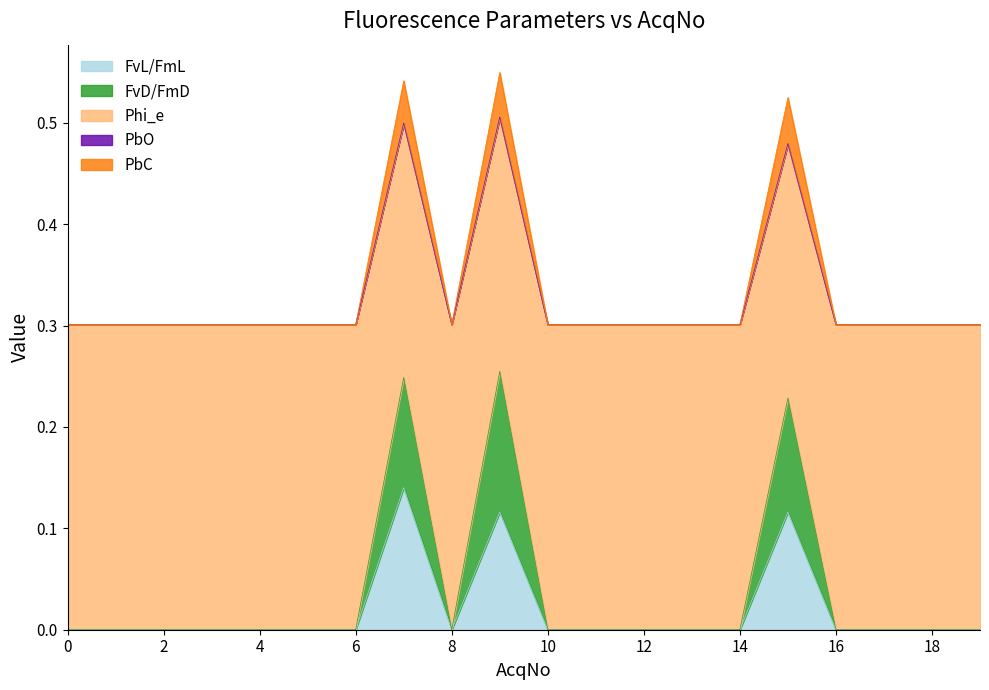

True or false: FvL/FmL and FvD/FmD cross at least once.

False